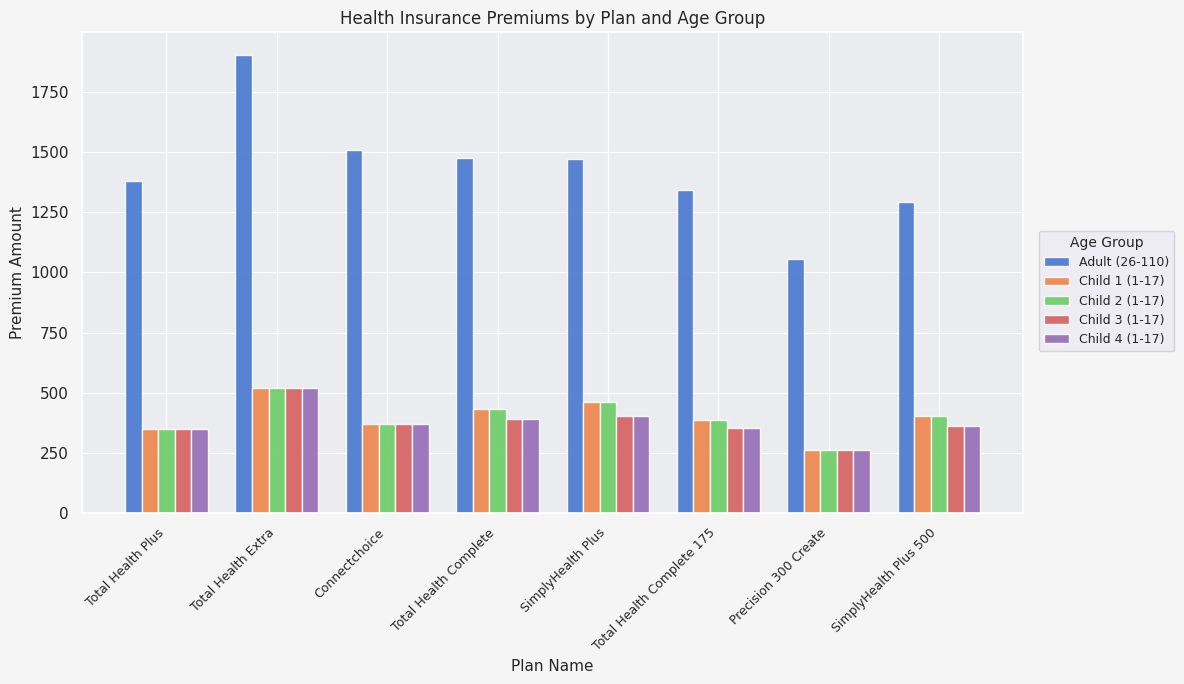

What is the difference between the maximum and minimum values in the Child 3 (1-17) series?

253.8